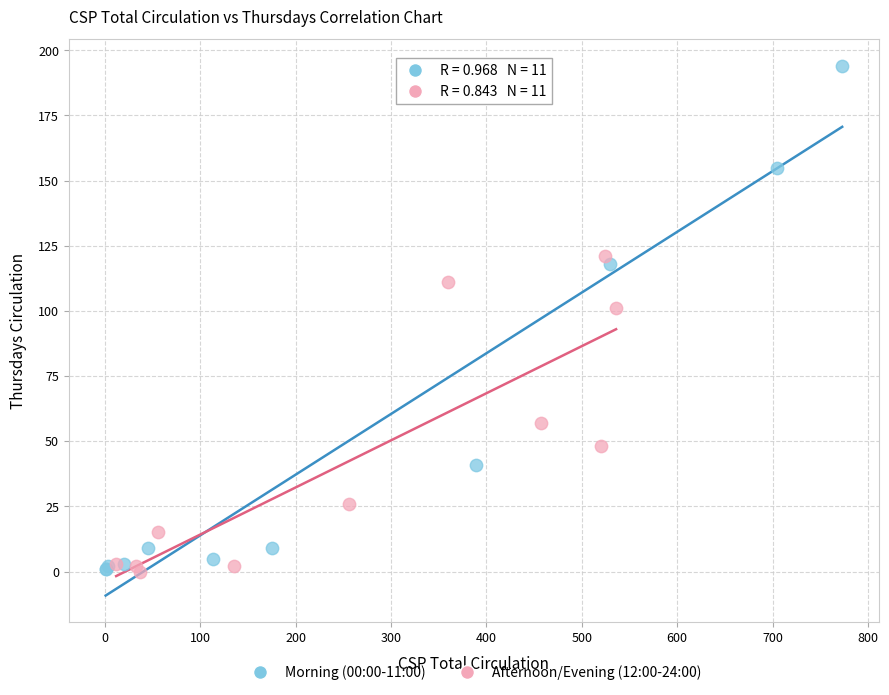

Which series has the widest spread of Y values?

Morning (00:00-11:00)